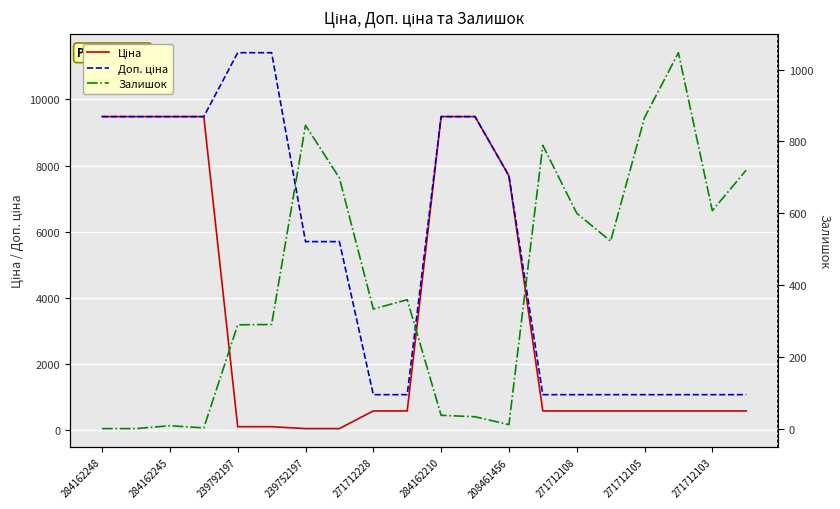

Reading left to right, what are all the values shown in this chart?

Ціна: 9480.1	9480.1	9480.1	9480.1	114.1	114.1	57.0	57.0	589.9	589.9	9480.1	9480.1	7693.1	589.9	589.9	589.9	589.9	589.9	589.9	589.9
Доп. ціна: 9480.1	9480.1	9480.1	9480.1	11410.0	11410.0	5705.0	5705.0	1081.7	1081.7	9480.1	9480.1	7693.1	1081.7	1081.7	1081.7	1081.7	1081.7	1081.7	1081.7
Залишок: 0.0	0.0	8.0	2.0	289.0	290.0	845.0	698.0	333.0	359.0	37.0	33.0	11.0	789.0	600.0	522.0	866.0	1047.0	607.0	720.0